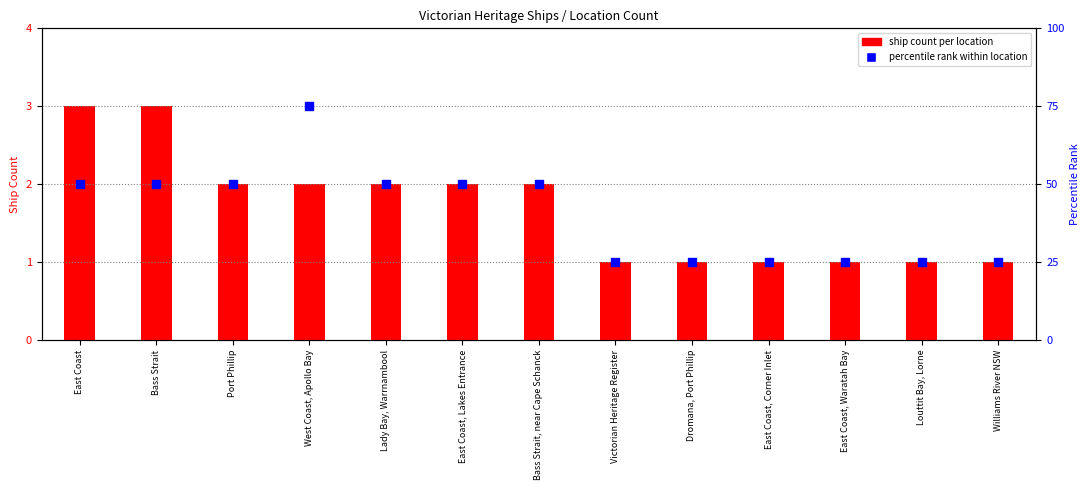

Which series contains the lowest Y value?

ship count per location